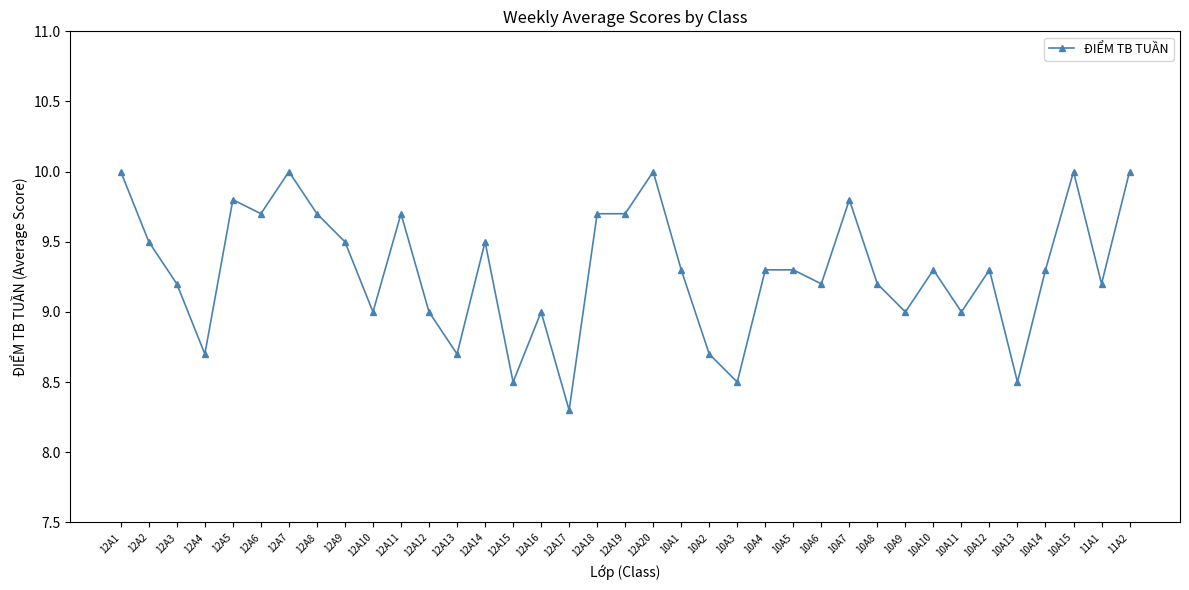

The chart shows a value of 10.0 at 10A15. True or false?

True